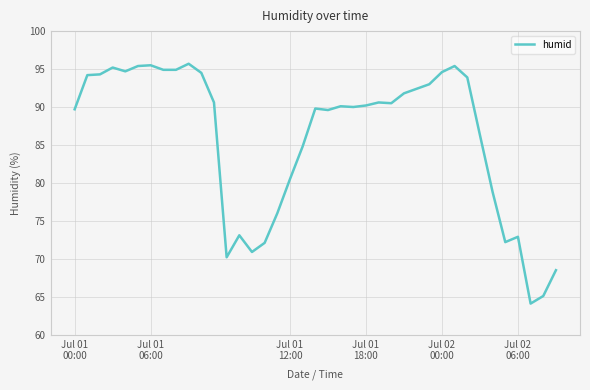

What is the minimum value shown in the chart?

64.1